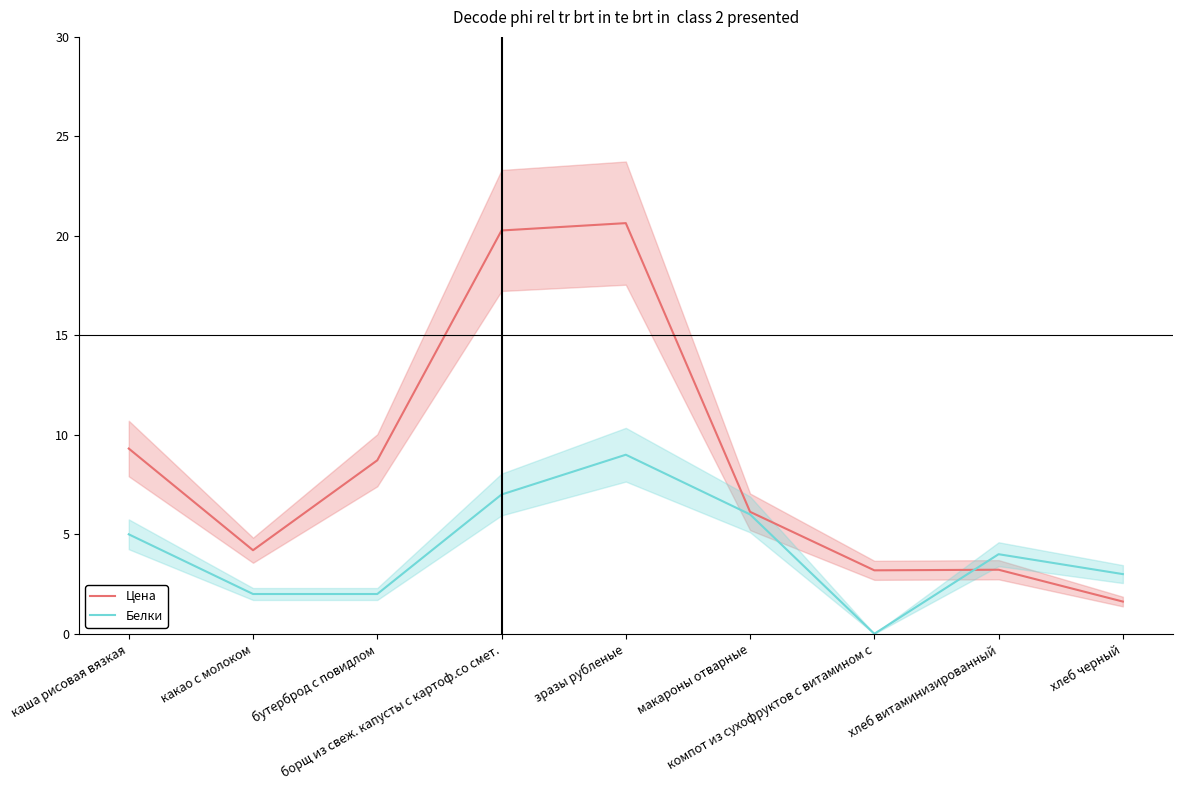

The Цена series shows 12.8 at каша рисовая вязкая. True or false?

False